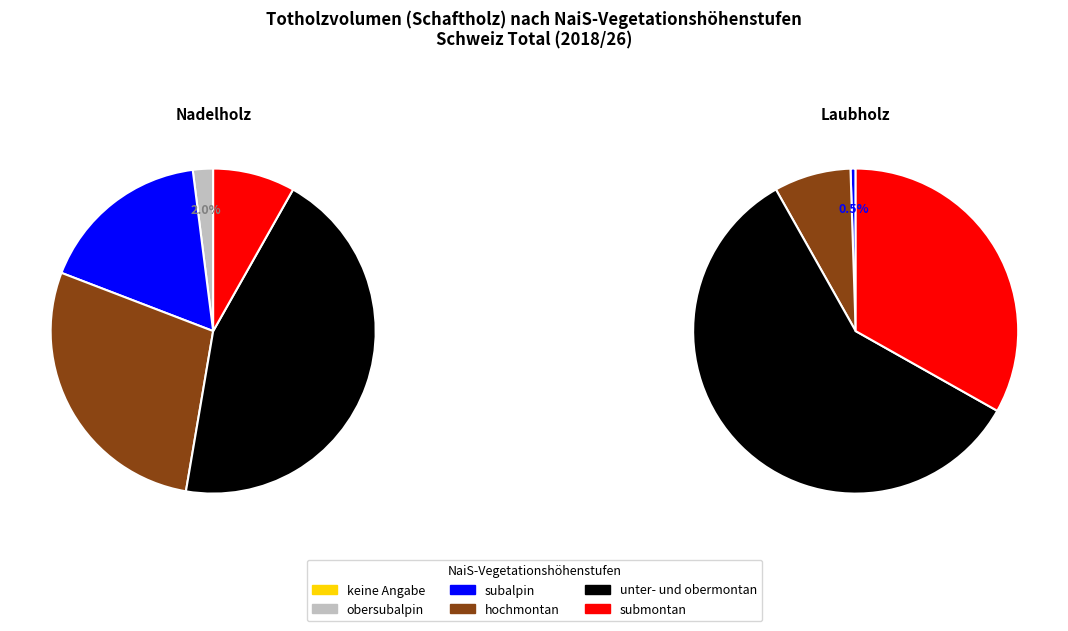

Combined, what portion of the pie is unter- und obermontan and hochmontan?

72.7%